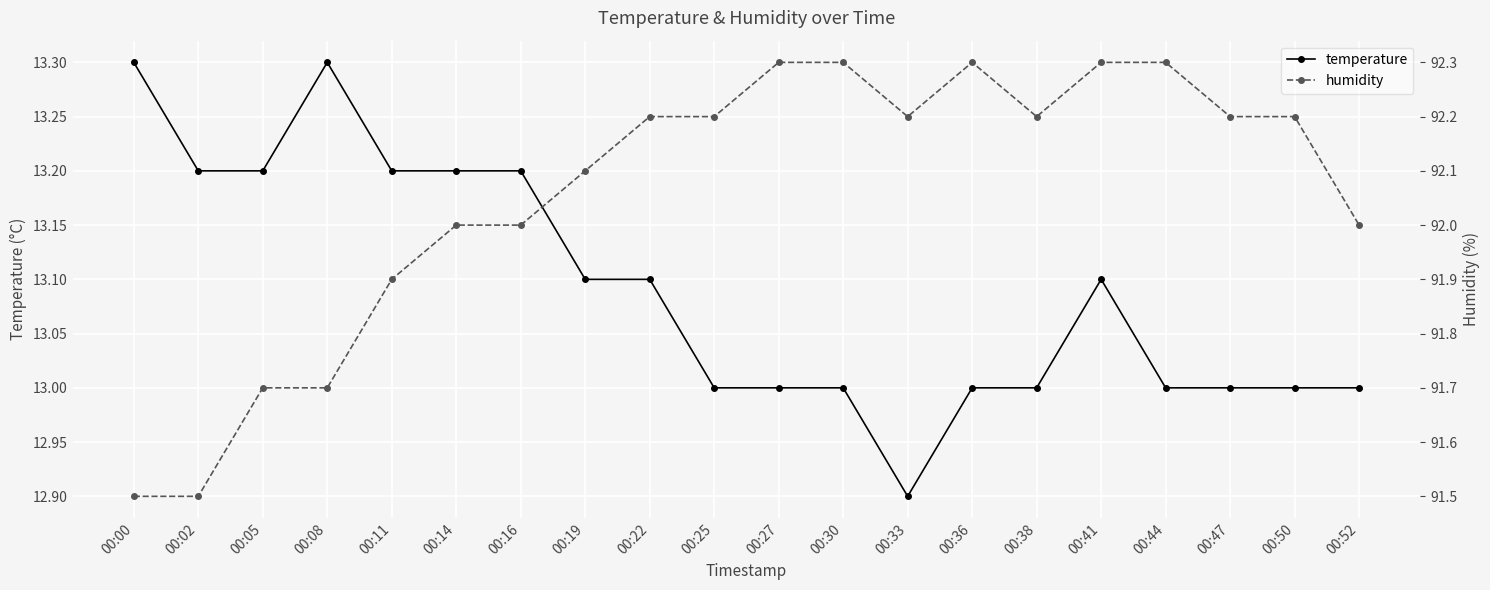

What is the difference between the highest and lowest values at 00:44?

79.3